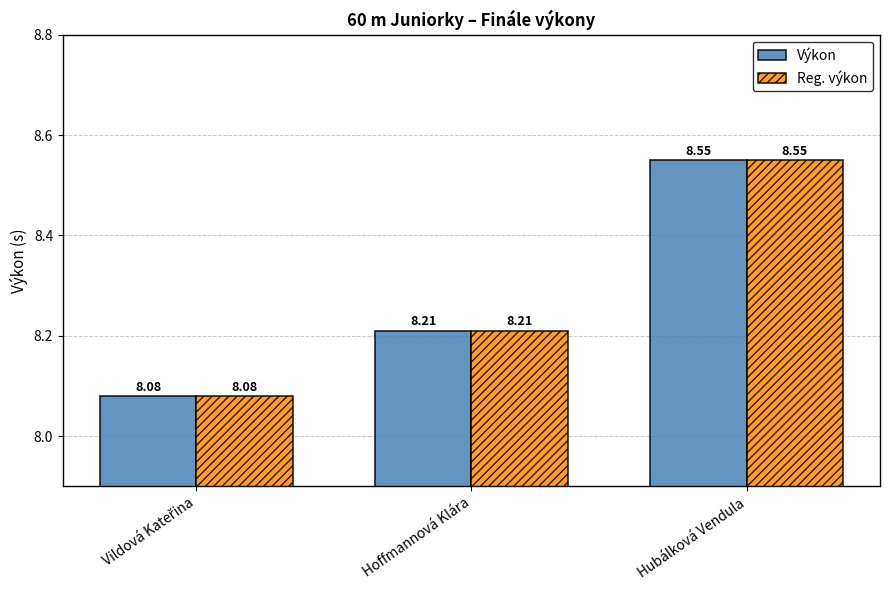

At which category does the chart reach its peak across all series?

Hubálková Vendula